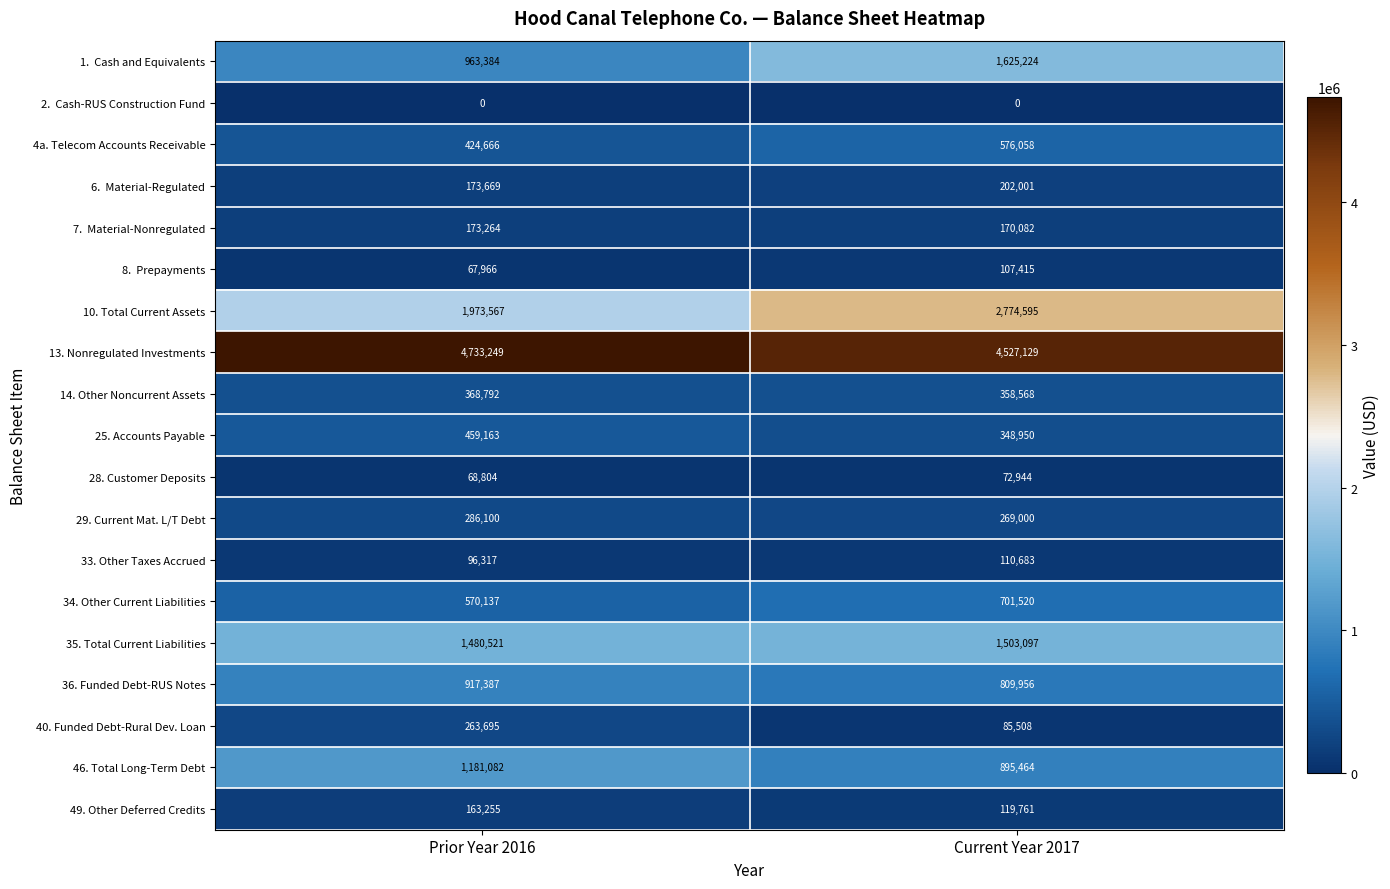

Which series has the widest spread of values?

10. Total Current Assets